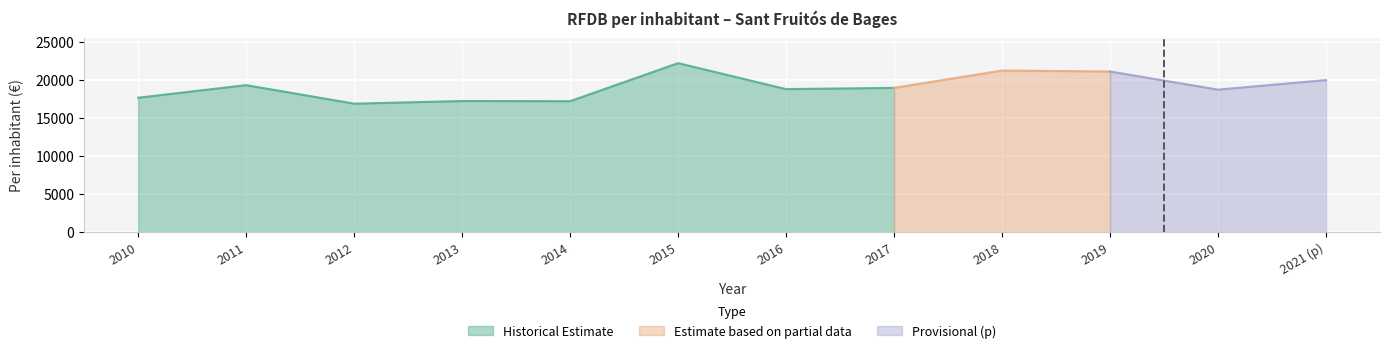

At which category does Per inhabitant (€) reach its first local peak?

2011